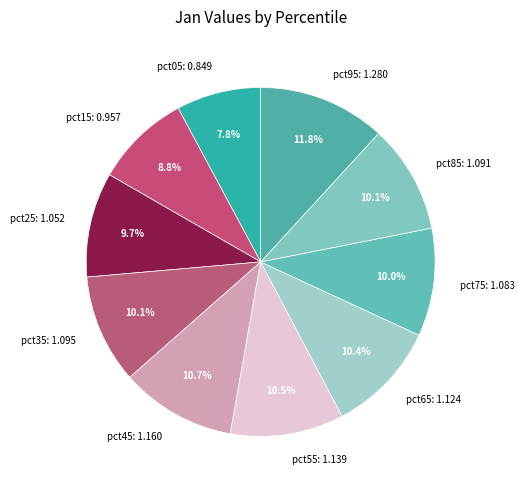

What percentage is the pct45 slice, to the nearest percent?

11%